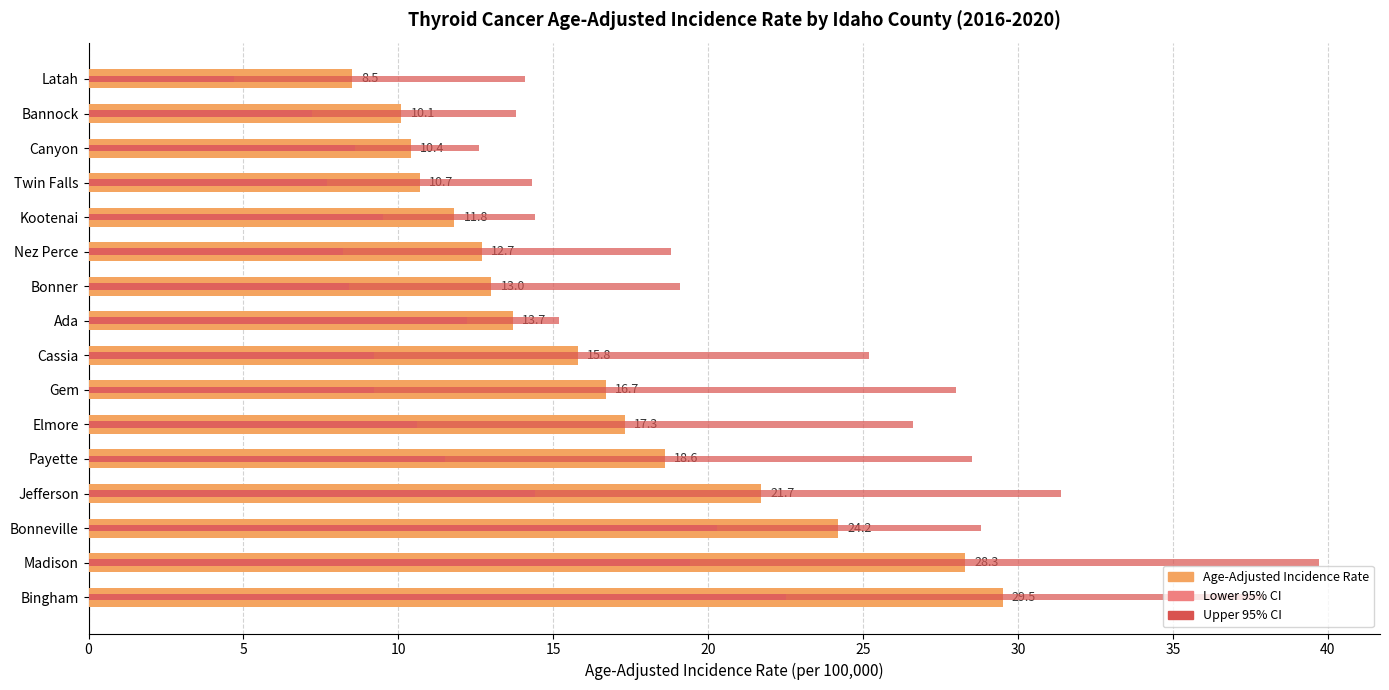

What are all the series names shown in the legend?

Age-Adjusted Incidence Rate, Lower 95% CI, Upper 95% CI